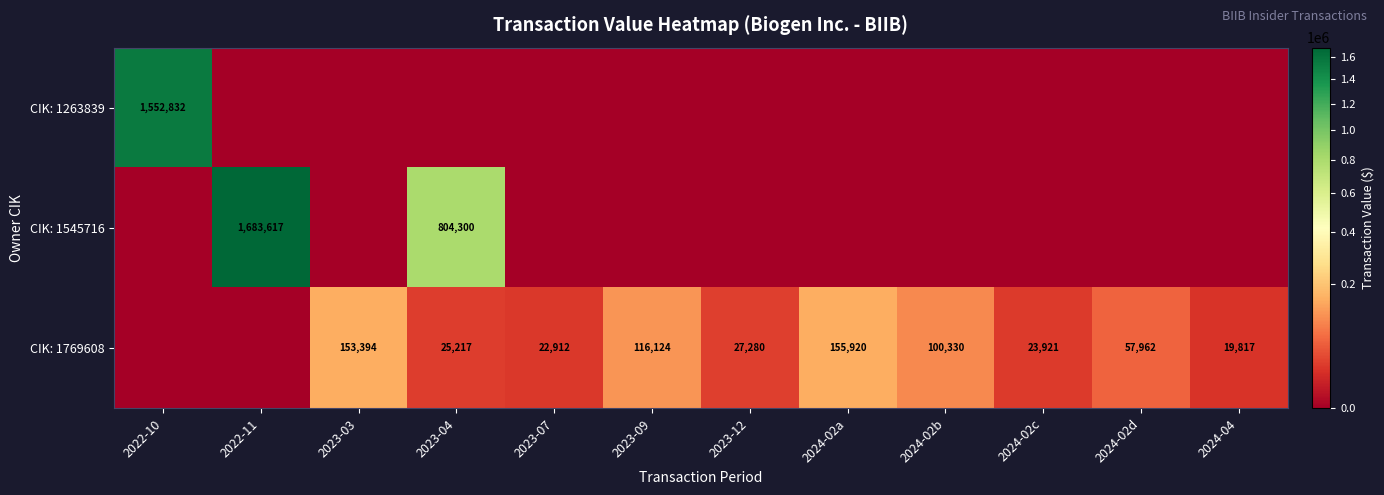

Which has a higher value, 2022-10 or 2024-02d?

2022-10